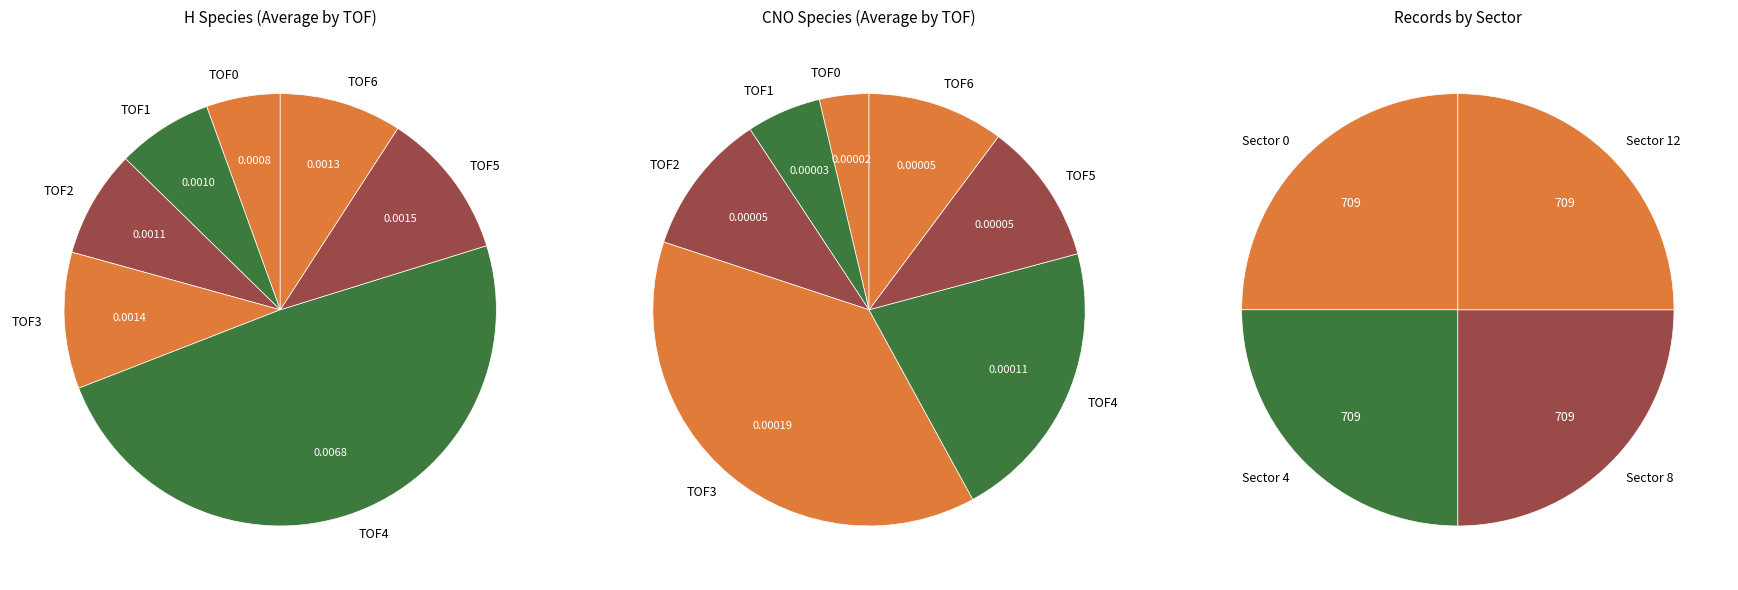

Which has a higher value, H or CNO?

H